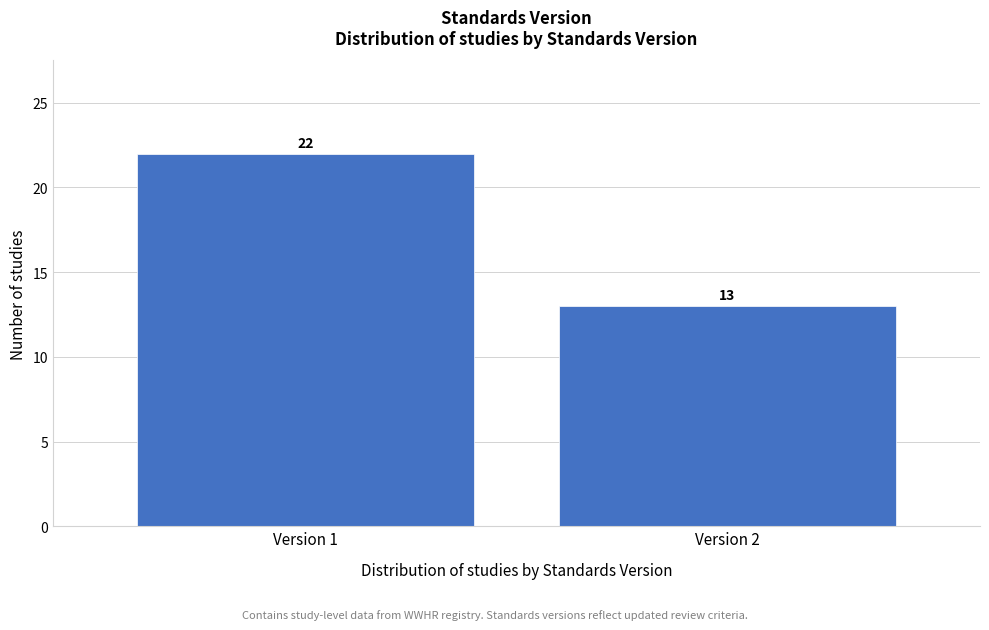

Reading left to right, what are all the values shown in this chart?

Version 1=22	Version 2=13